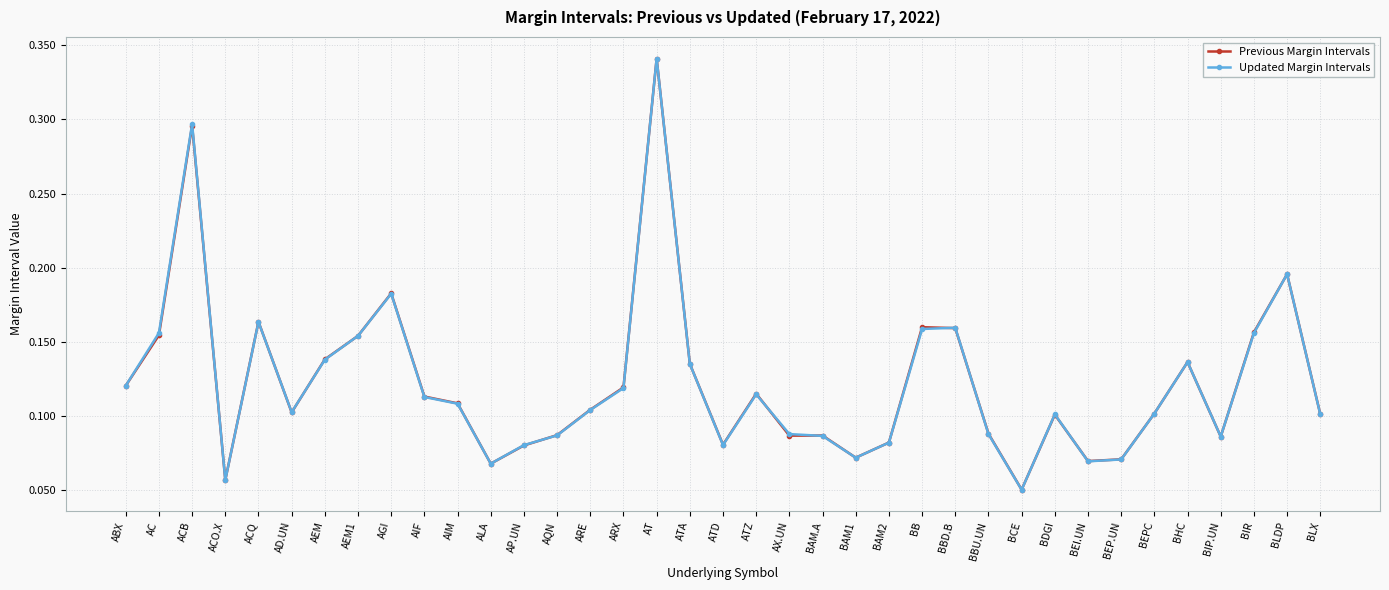

Which label corresponds to the largest value in the chart?

AT